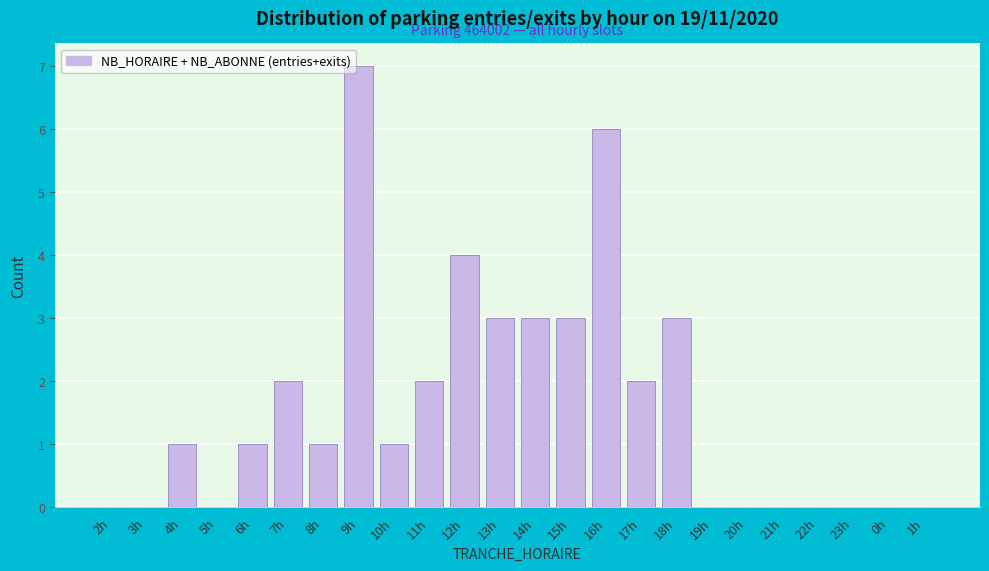

Reading left to right, what are all the values shown in this chart?

2h=0	3h=0	4h=1	5h=0	6h=1	7h=2	8h=1	9h=7	10h=1	11h=2	12h=4	13h=3	14h=3	15h=3	16h=6	17h=2	18h=3	19h=0	20h=0	21h=0	22h=0	23h=0	0h=0	1h=0